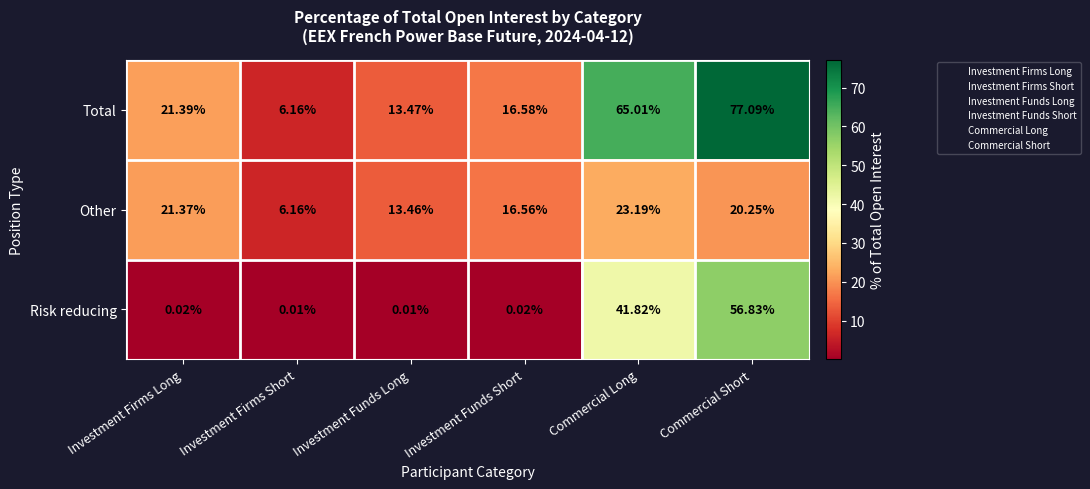

Which series has the largest range (max minus min)?

Total